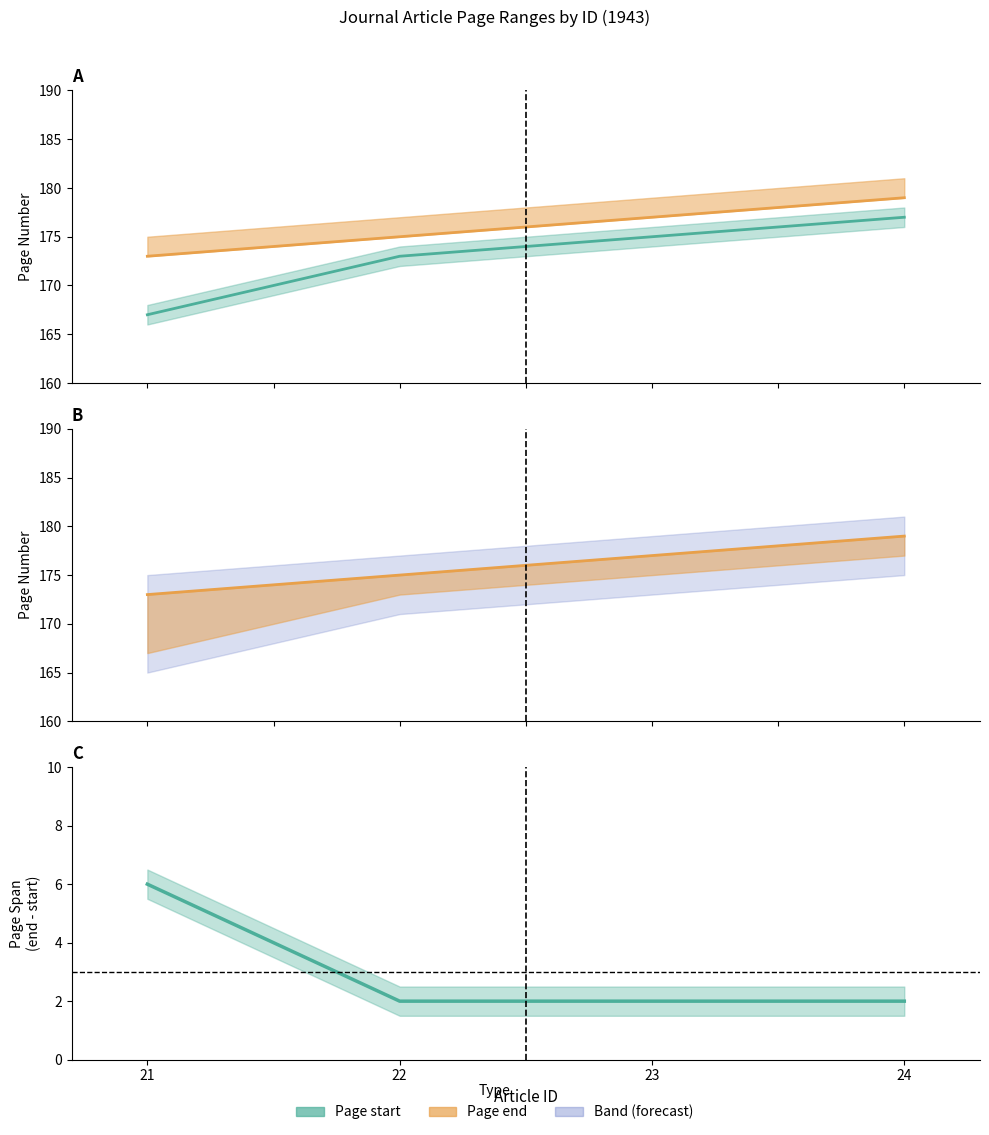

True or false: Page end and Page start cross at least once.

False